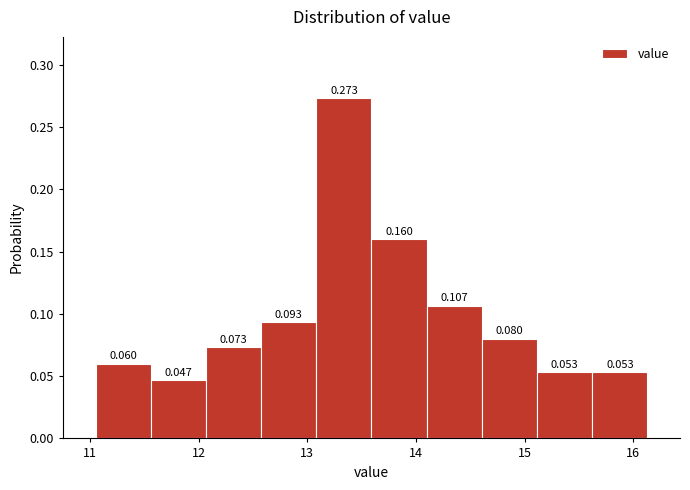

Reading left to right, list every bar in this chart as the range it spans on the x-axis followed by its height. The bar edges are not printed on the chart, so give them approximately, as read against the axis.

11.1 to 11.6: 0.060
11.6 to 12.1: 0.047
12.1 to 12.6: 0.073
12.6 to 13.1: 0.093
13.1 to 13.6: 0.273
13.6 to 14.1: 0.160
14.1 to 14.6: 0.107
14.6 to 15.1: 0.080
15.1 to 15.6: 0.053
15.6 to 16.1: 0.053